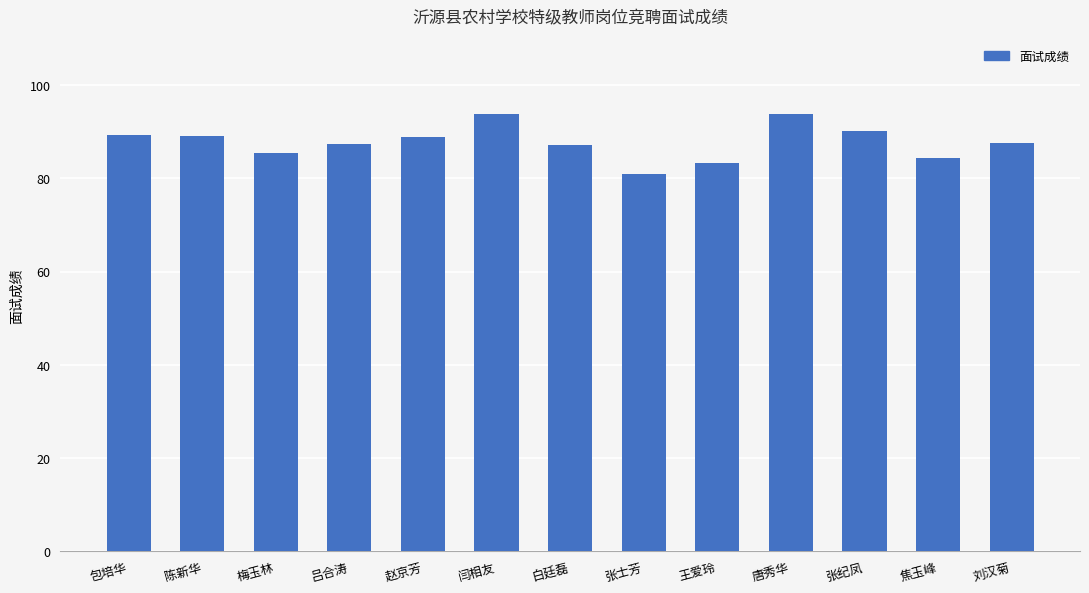

What is the approximate value at 焦玉峰?

84.3